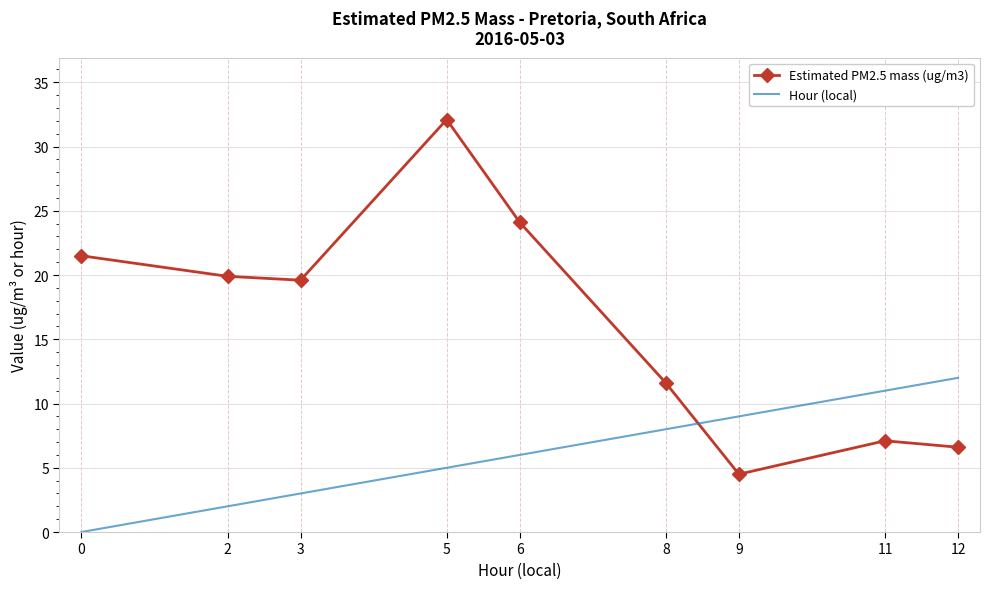

True or false: Hour (local) has more than 1 interior local peaks.

False